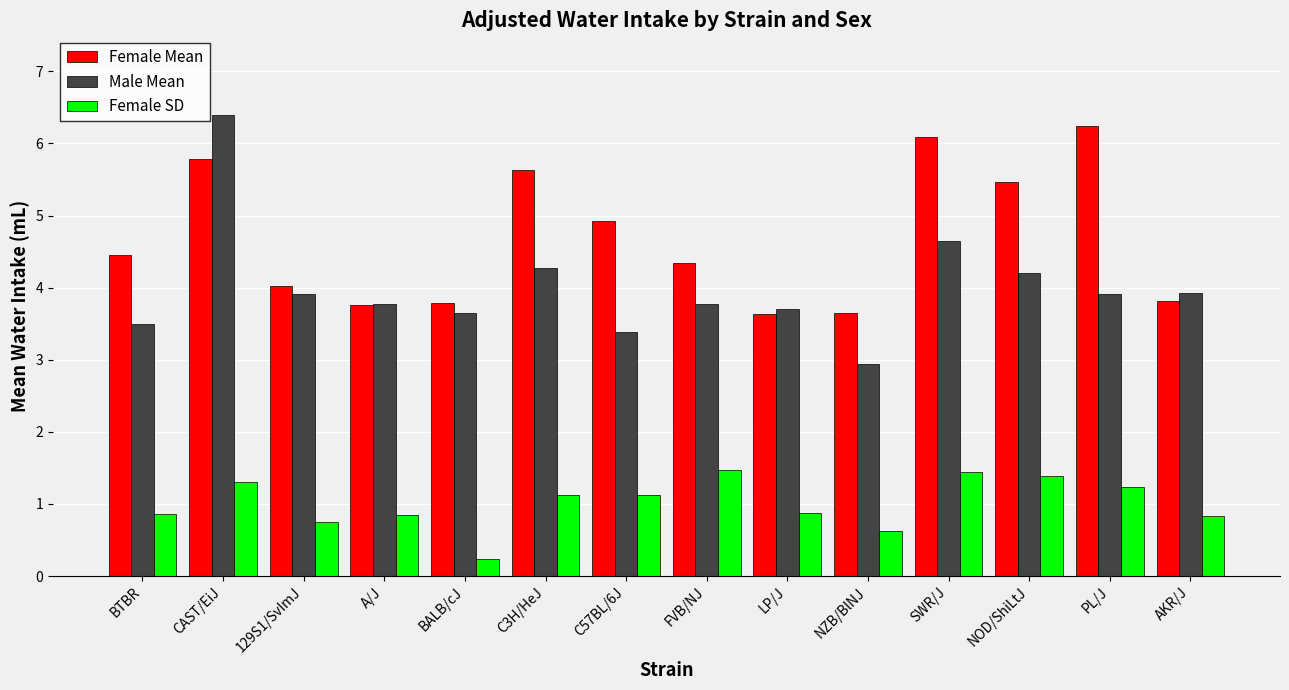

How many bars are there in each group?

3